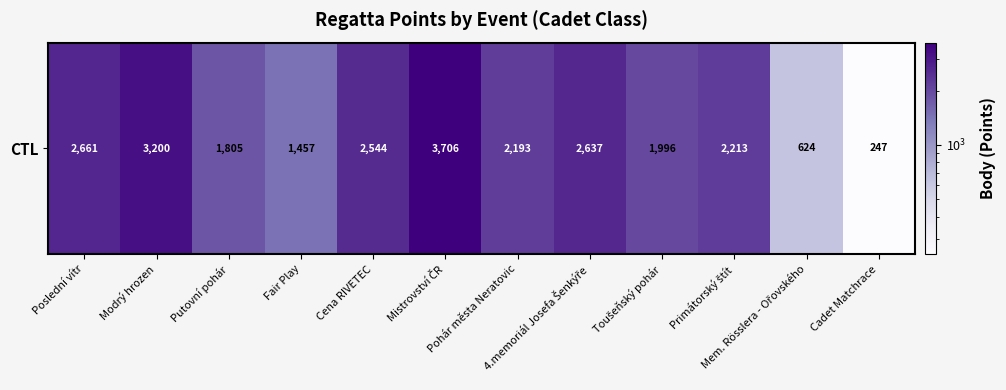

Which label corresponds to the smallest value in the chart?

Cadet Matchrace